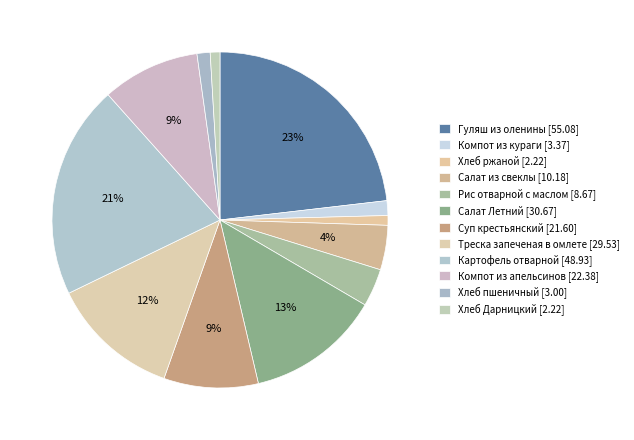

True or false: Салат Летний accounts for 18% of the total.

False